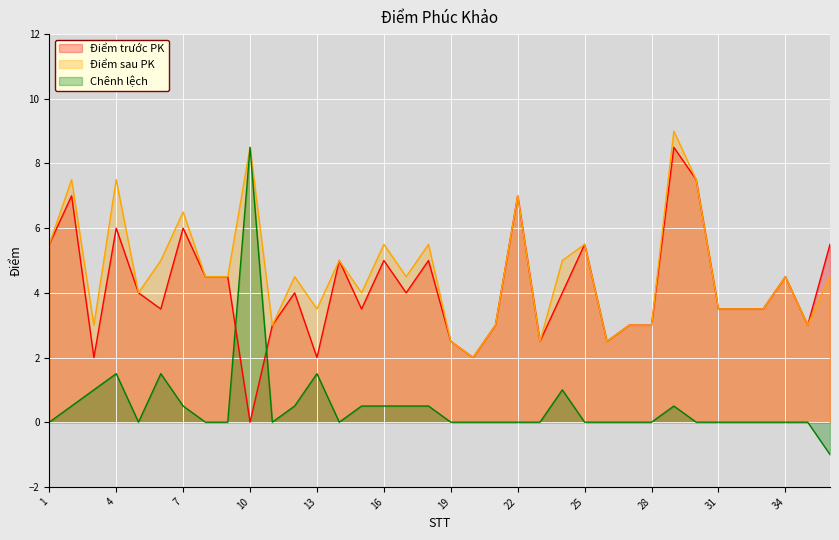

What is the value of the Điểm sau PK point at the 4th from the left?

7.5